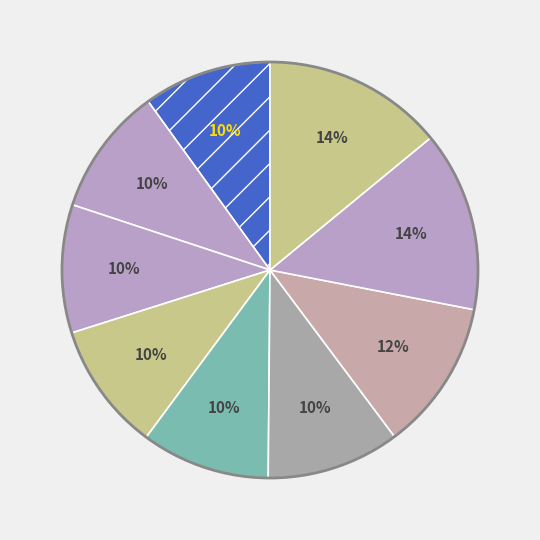

Count the number of slices in the pie.

9